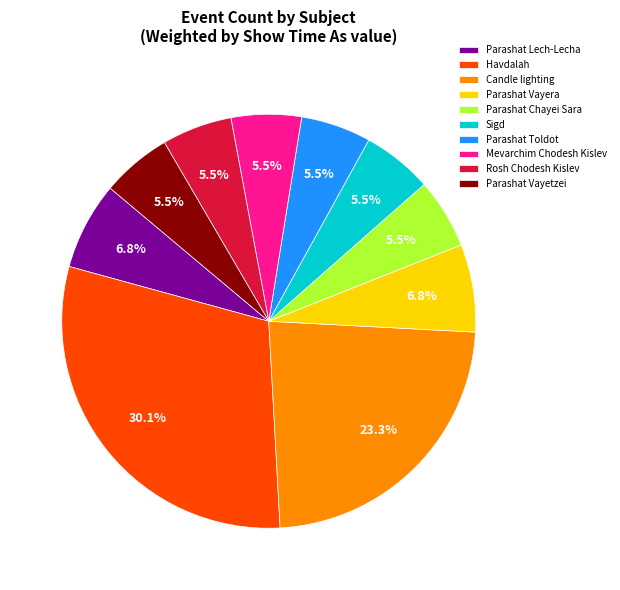

Which category has the biggest portion of the pie?

Havdalah